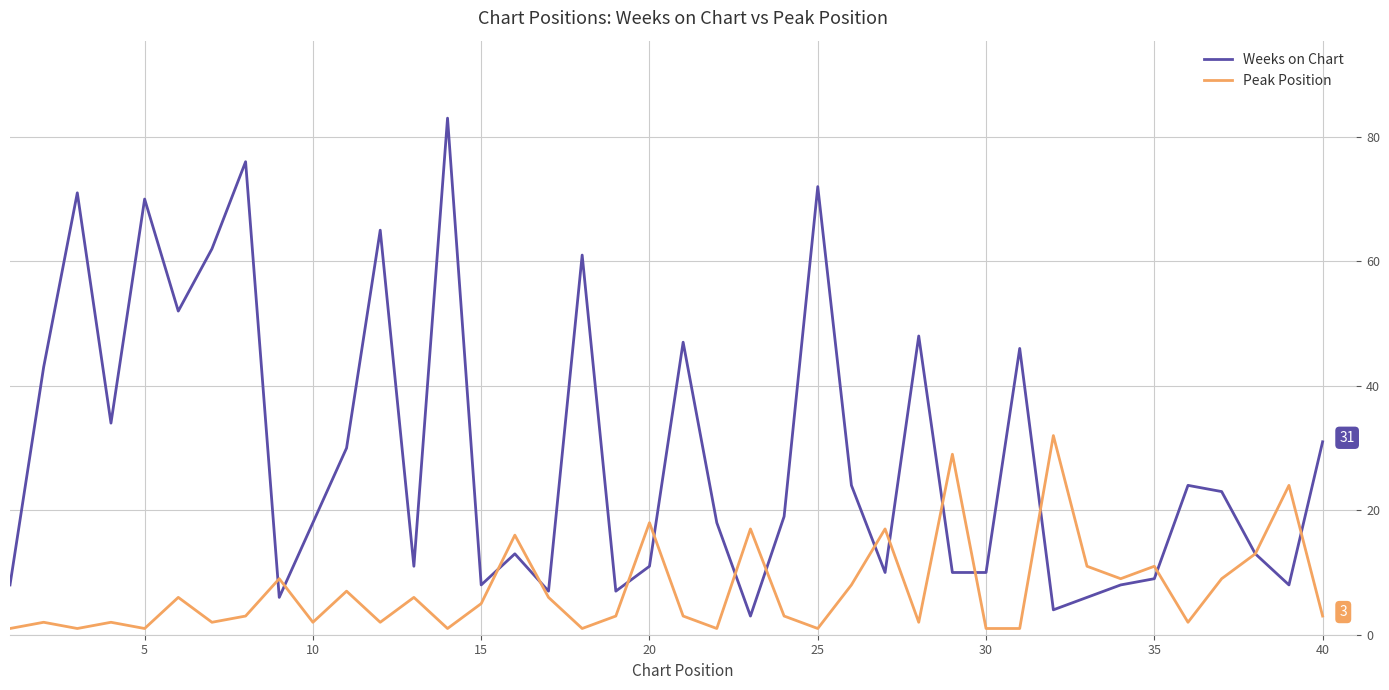

Which series has the largest range (max minus min)?

Weeks on Chart